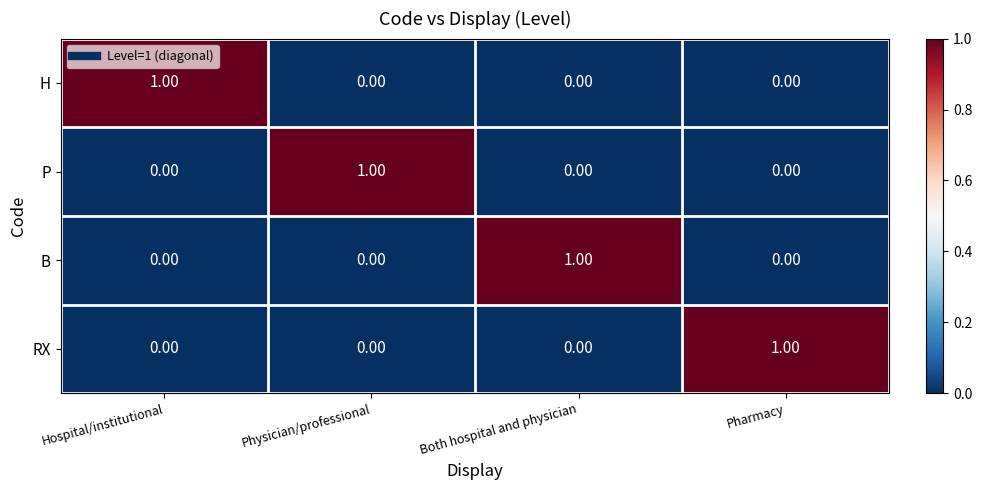

What is the maximum value shown in the chart?

1